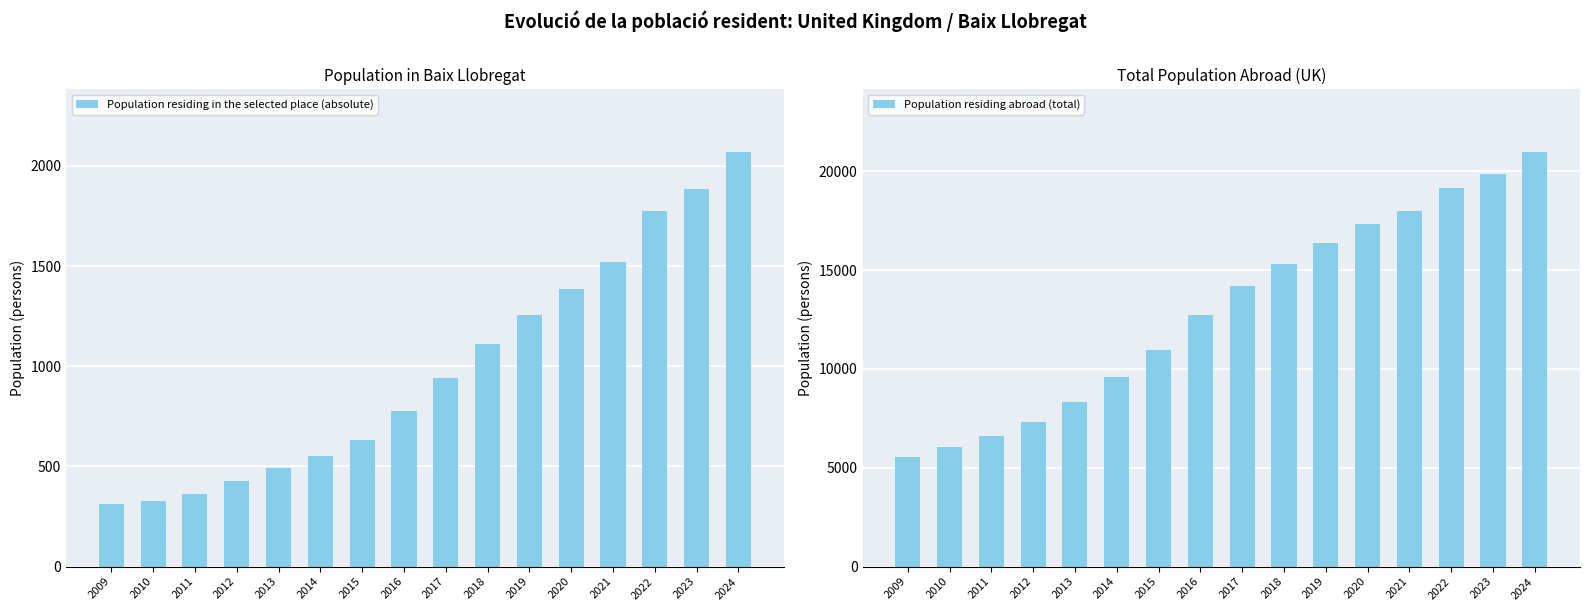

What is the difference between the Population residing in the selected place (absolute) values at 2010 and 2023?

1555